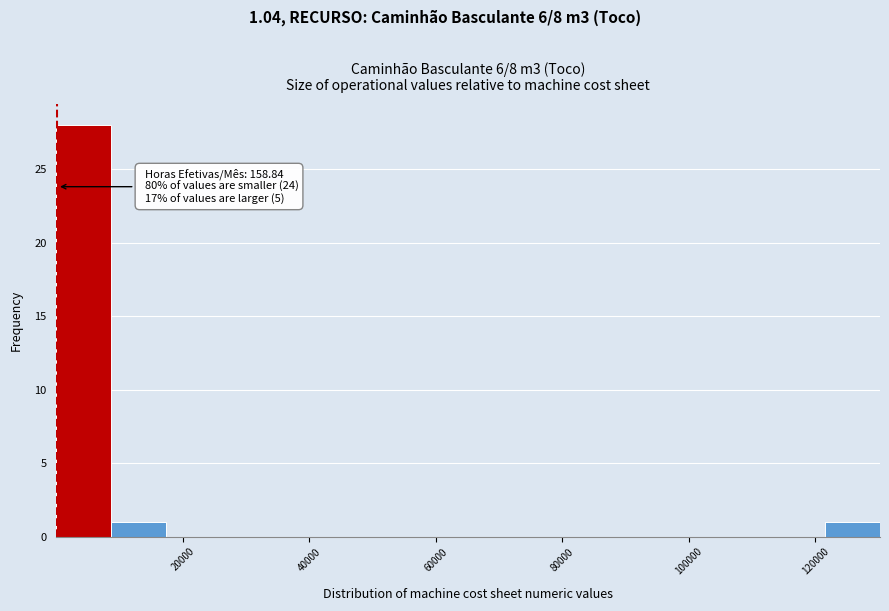

Over which range of the x-axis is the bar tallest?

0 to 8000